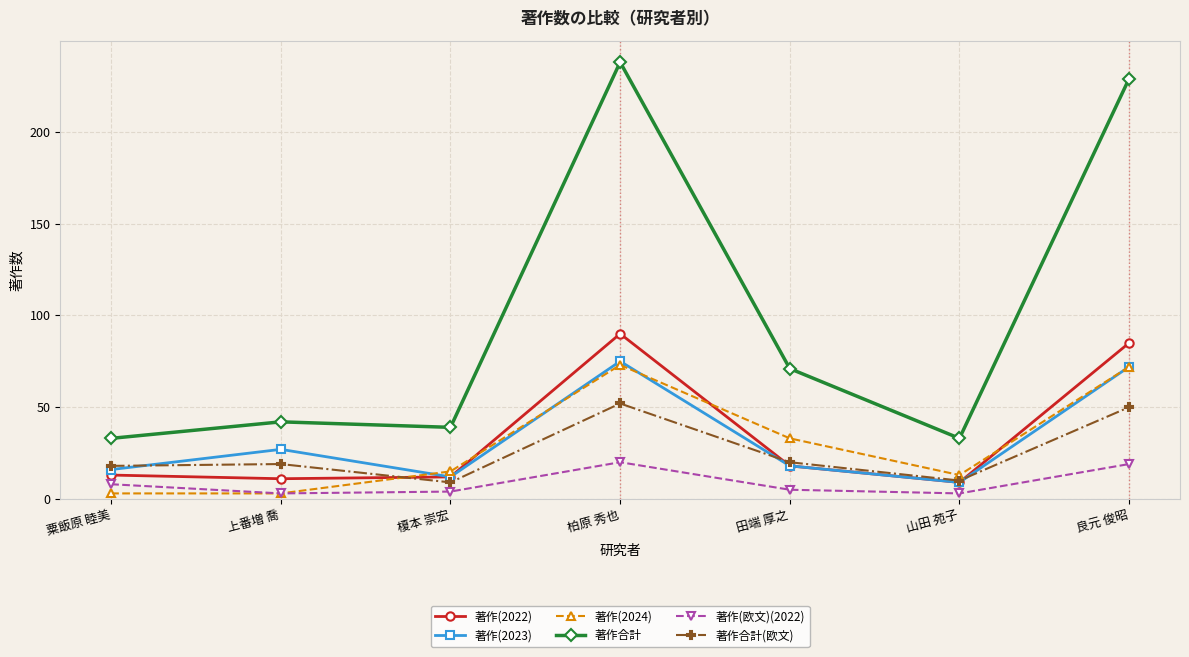

True or false: 著作合計 and 著作(2023) cross at least once.

False